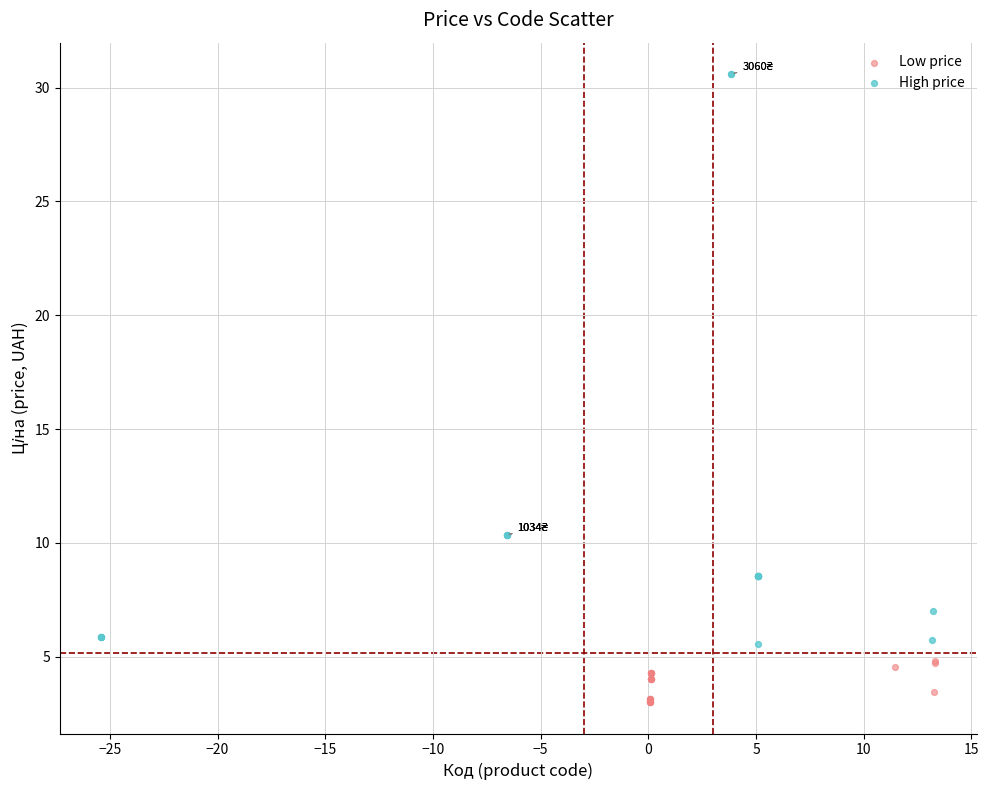

Which series reaches the maximum Y coordinate?

High price